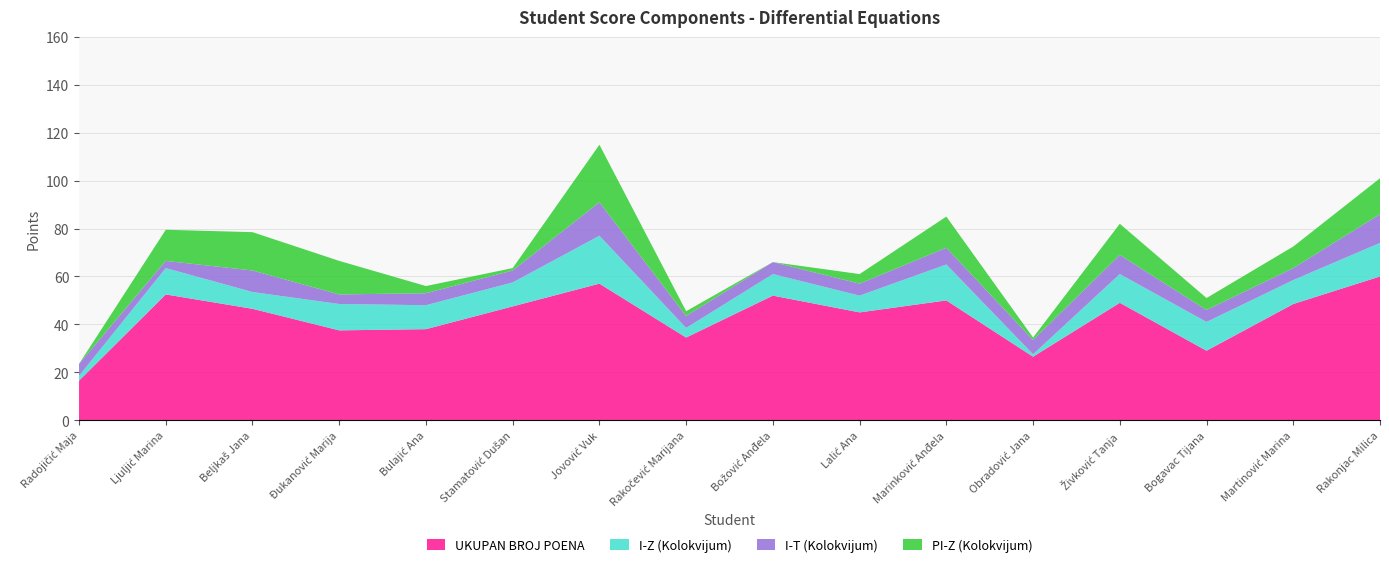

Reading left to right, transcribe all the data shown in this chart.

UKUPAN BROJ POENA: 16.5	52.5	46.5	37.5	38.0	47.5	57.0	34.5	52.0	45.0	50.0	26.5	49.0	29.0	48.5	60.0
I-Z (Kolokvijum): 2.0	11.0	7.0	11.0	10.0	10.0	20.0	4.0	9.0	7.0	15.0	1.0	12.0	12.0	10.0	14.0
I-T (Kolokvijum): 5.0	3.0	9.0	4.0	5.0	5.0	14.0	5.0	5.0	5.0	7.0	6.0	8.0	5.0	5.0	12.0
PI-Z (Kolokvijum): 0.0	13.0	16.0	14.0	3.0	1.0	24.0	2.0	0.0	4.0	13.0	1.0	13.0	5.0	9.0	15.0